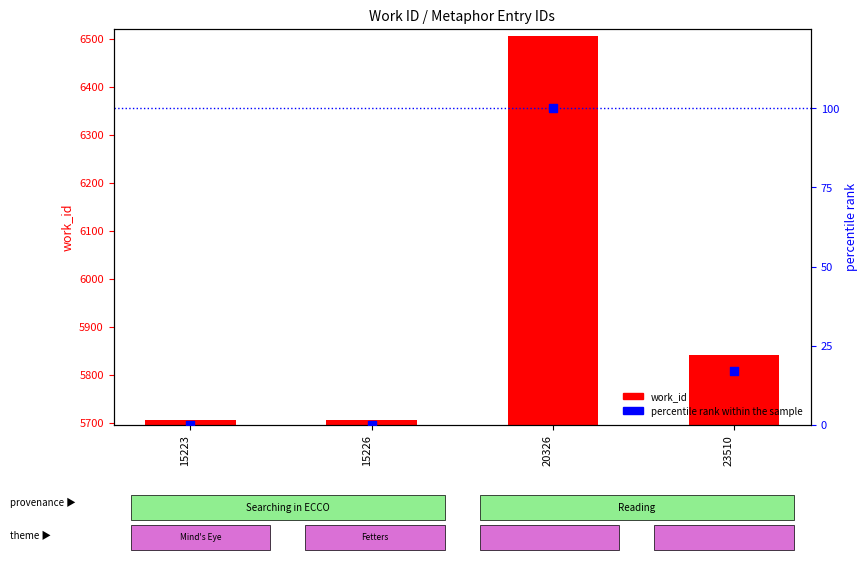

What is the total value across all series at 20326?

6606.0